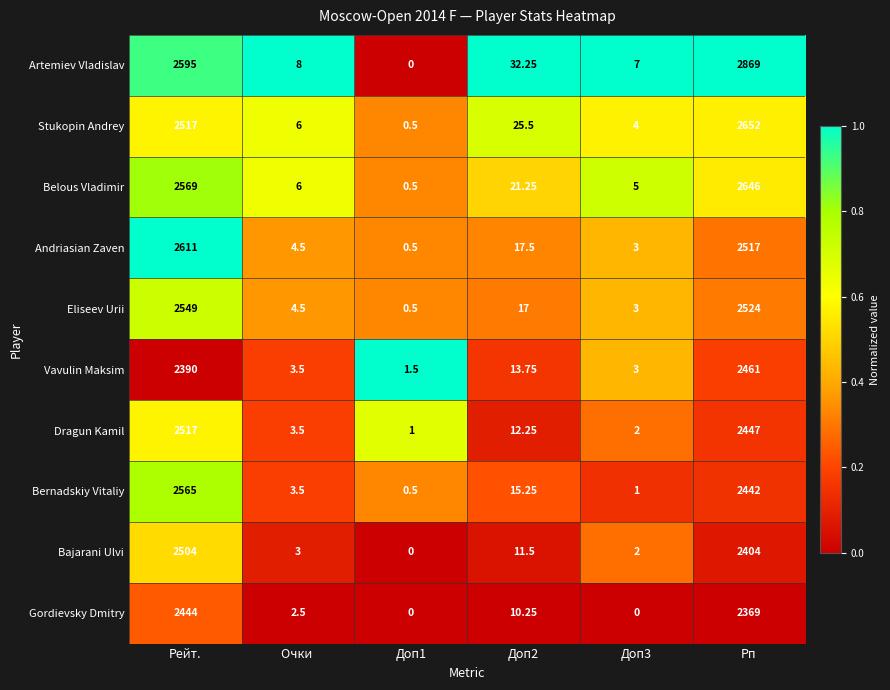

Rank the series by their maximum value, from highest to lowest.

Artemiev Vladislav, Stukopin Andrey, Belous Vladimir, Andriasian Zaven, Bernadskiy Vitaliy, Eliseev Urii, Dragun Kamil, Bajarani Ulvi, Vavulin Maksim, Gordievsky Dmitry